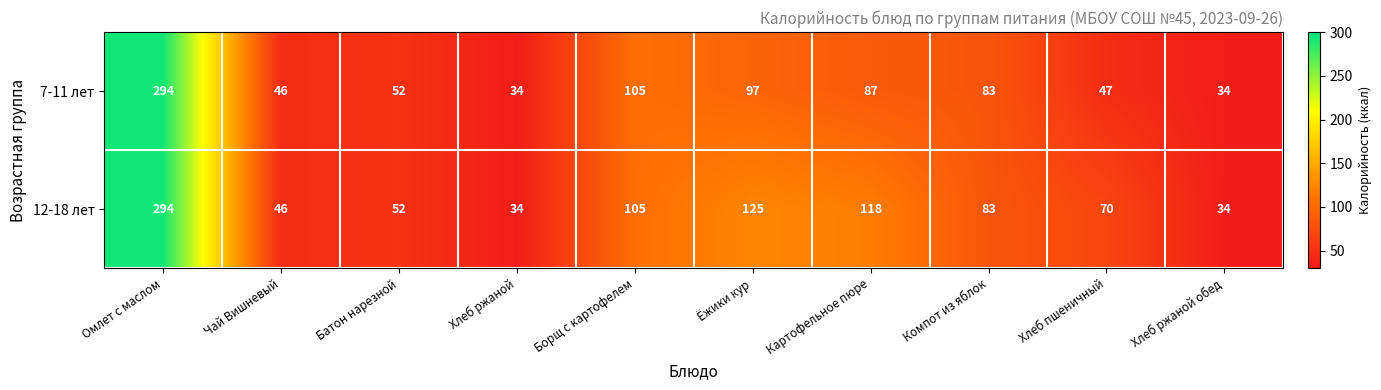

The value of 12-18 лет at Батон нарезной is 78. True or false?

False